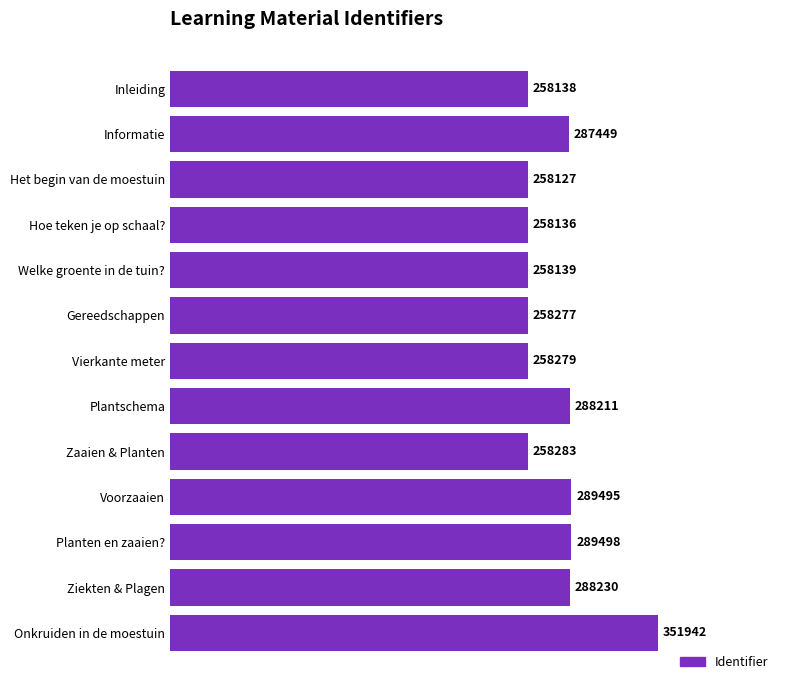

What is the difference between the maximum and second lowest values?

93806